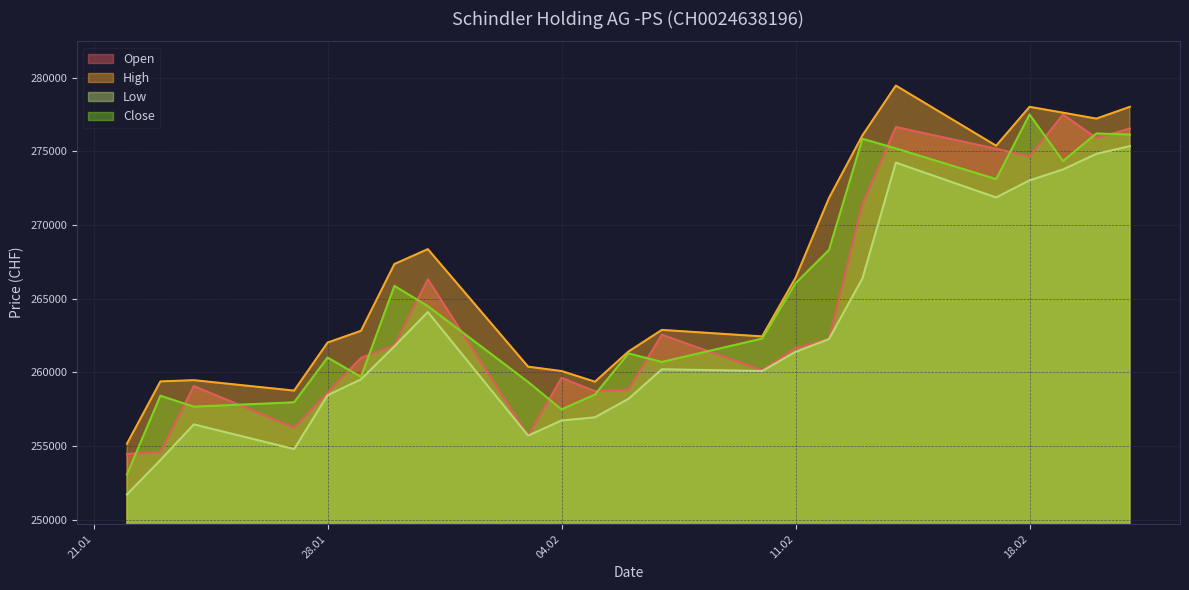

How many interior local peaks does the Close series have?

7